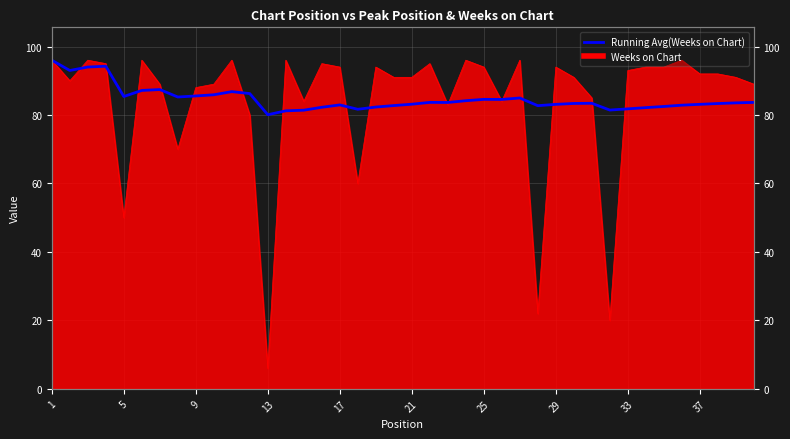

Is it true that the value at 5 is 154.4?

False